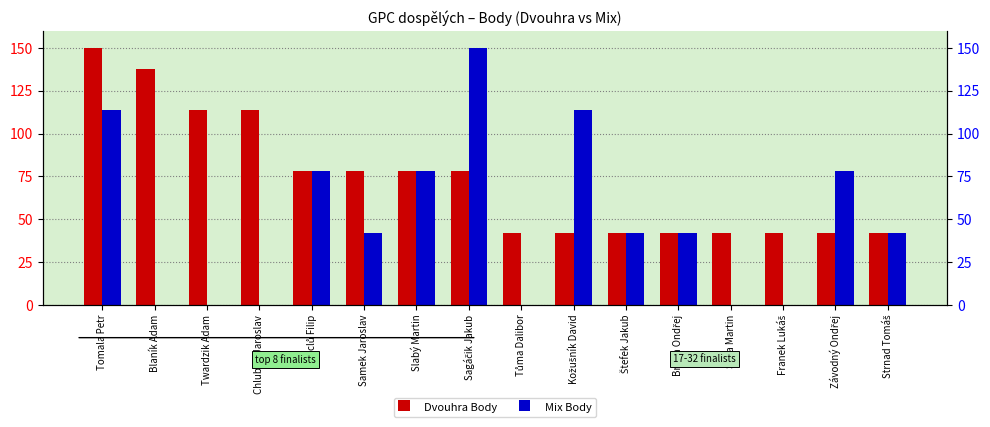

Reading left to right, extract all data points from this chart.

Dvouhra Body: 150	138	114	114	78	78	78	78	42	42	42	42	42	42	42	42
Mix Body: 114	0	0	0	78	42	78	150	0	114	42	42	0	0	78	42